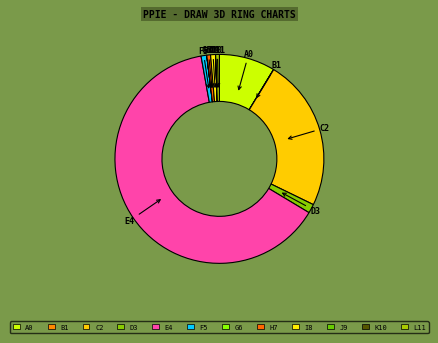

Count the number of slices in the pie.

12